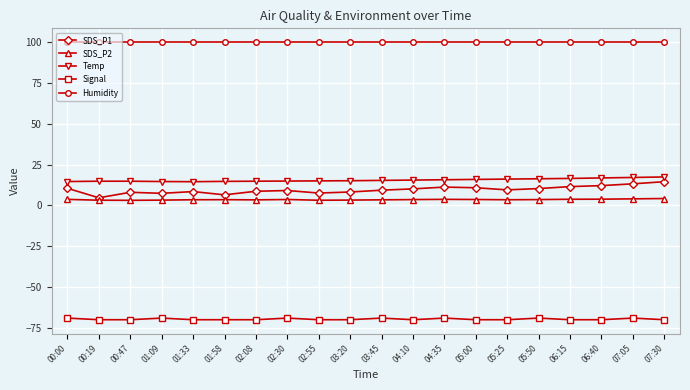

At which category does SDS_P1 reach its first local valley?

00:19